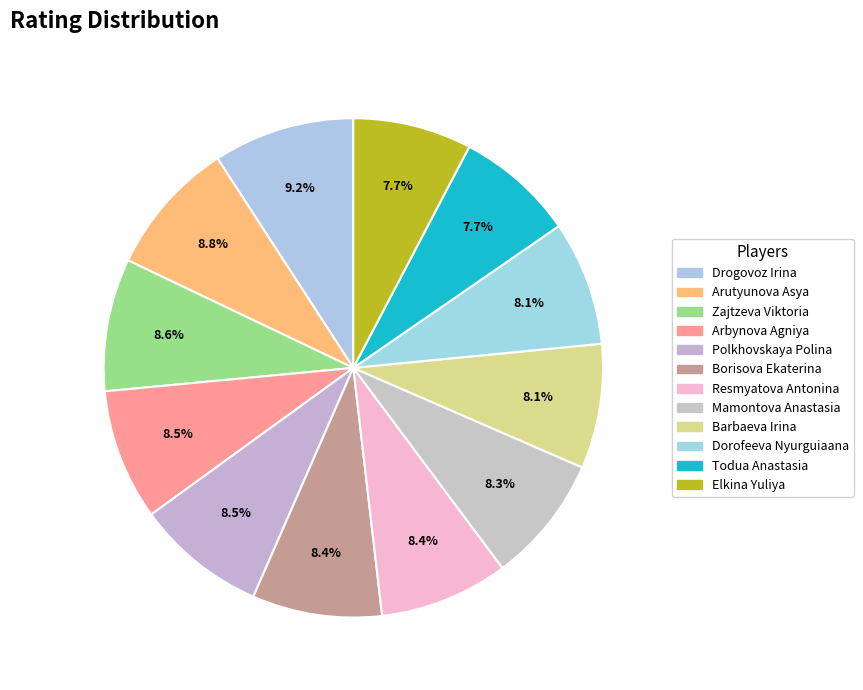

To the nearest percent, what is the difference between the Elkina Yuliya and Borisova Ekaterina slice percentages?

1%